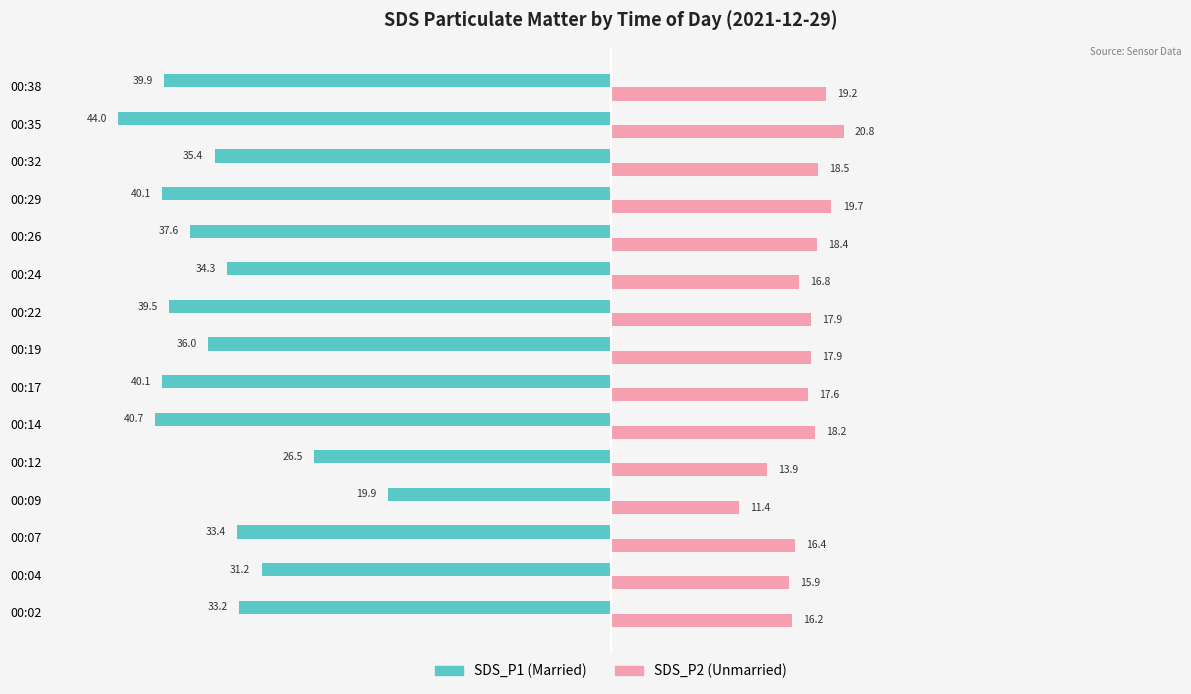

The SDS_P2 series shows 26.6 at 00:07. True or false?

False